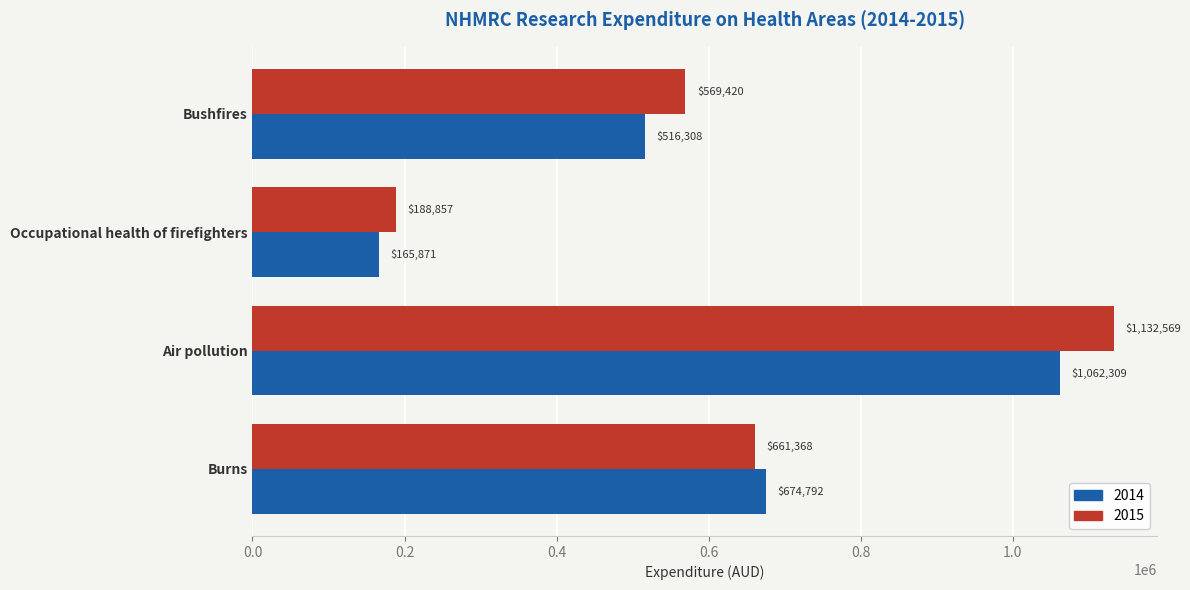

What is the average value of the 2014 series?

604819.9